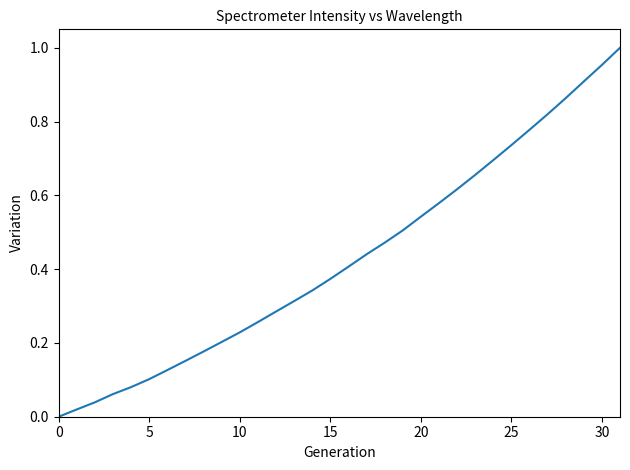

Does the chart display data point markers on the line(s)?

No